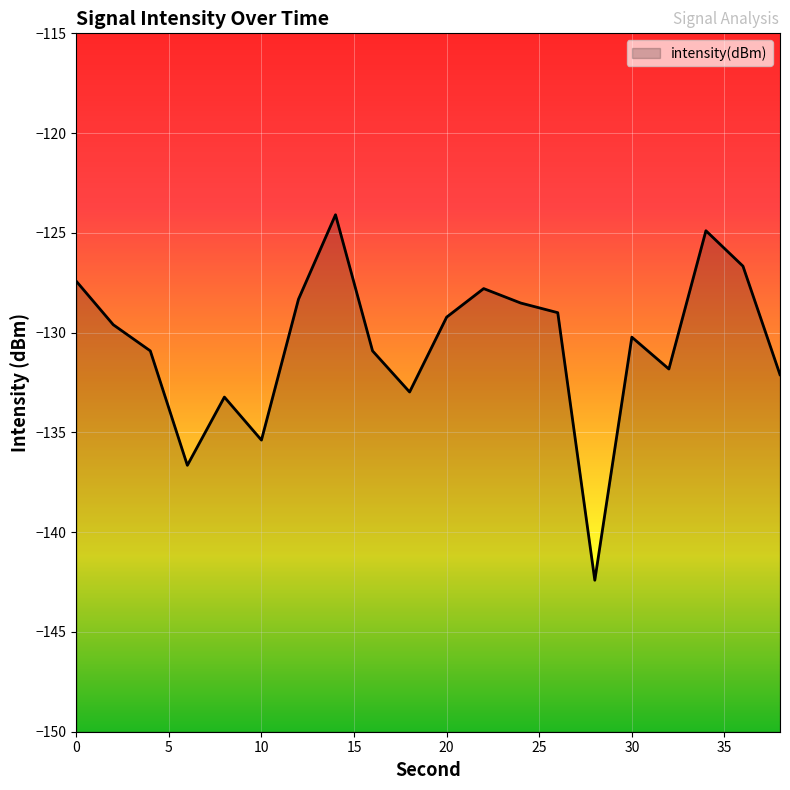

How many values are below -129?

12